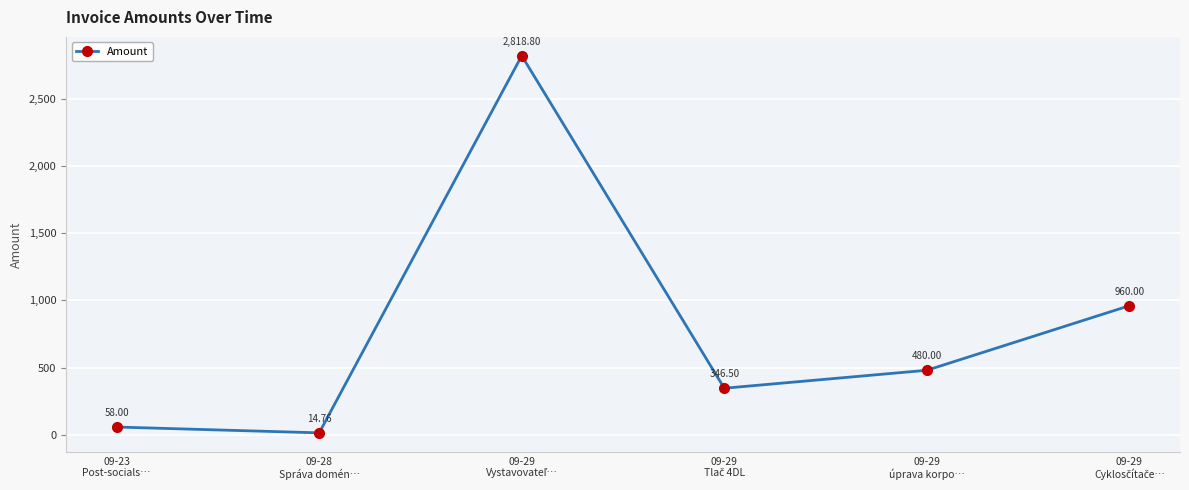

Approximately how many times larger is the value at 09-23
Post-socials… compared to 09-28
Správa domén…?

3.9